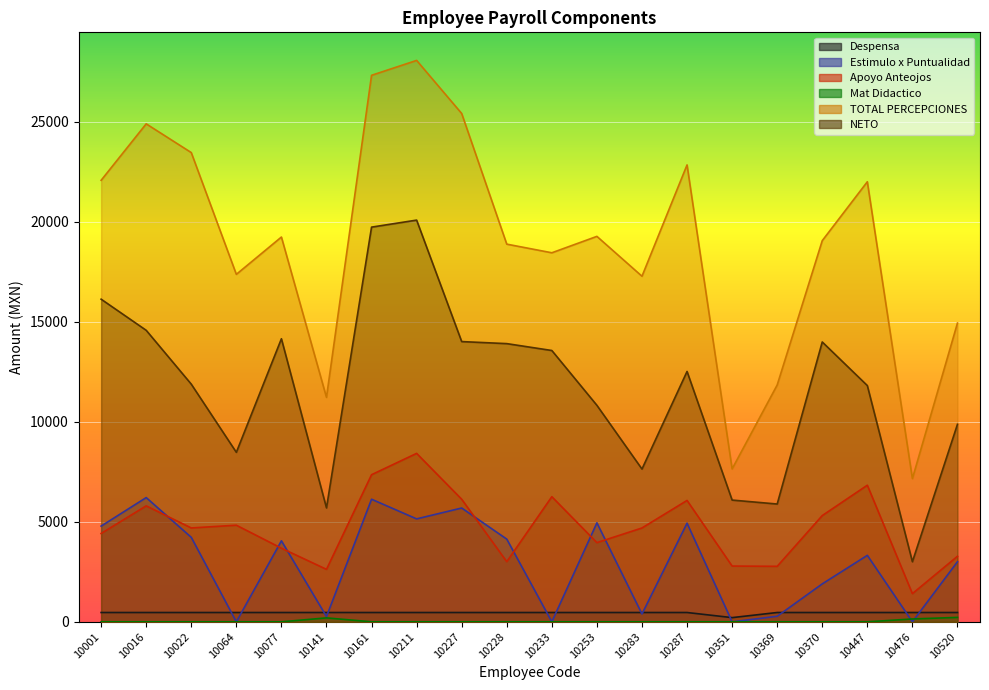

Rank the series by their maximum value, from highest to lowest.

TOTAL PERCEPCIONES, NETO, Apoyo Anteojos, Estimulo x Puntualidad, Despensa, Mat Didactico